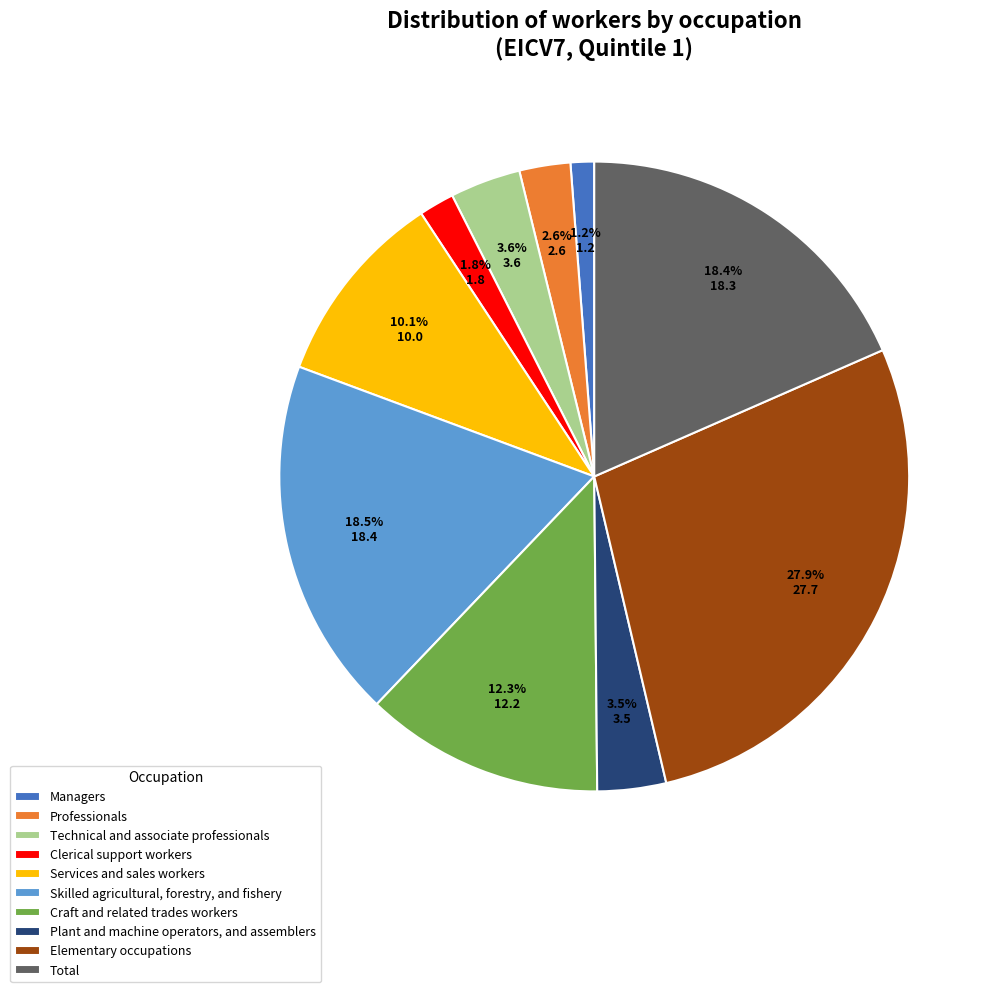

To the nearest percent, what is the average slice percentage?

10%